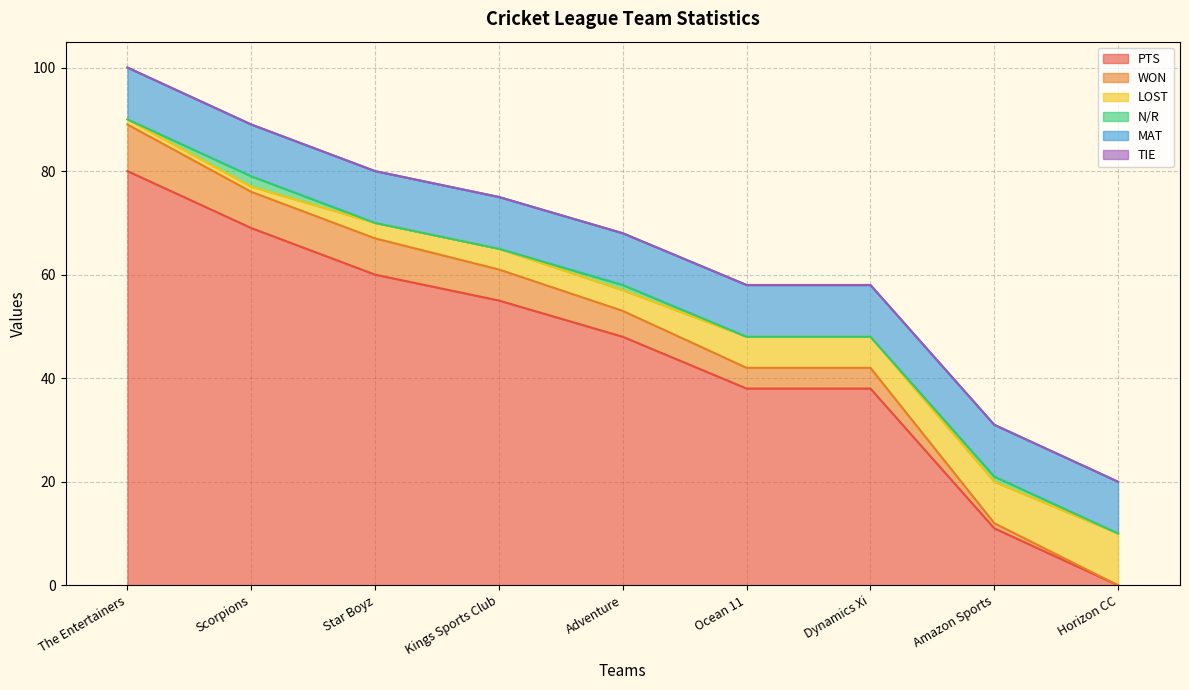

At how many categories does at least one series exceed 35?

7